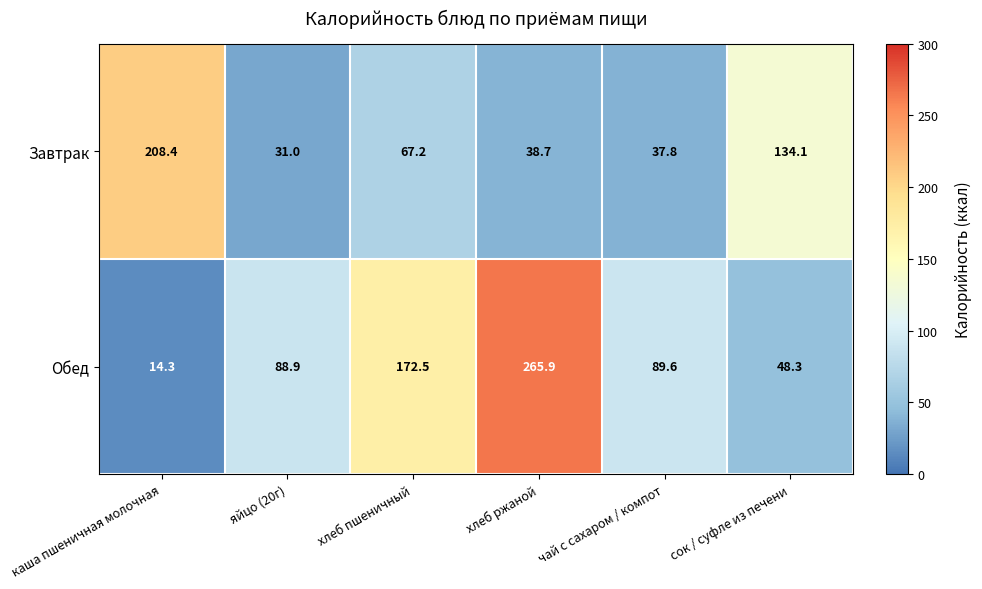

Where does the Завтрак series first go above 67?

каша пшеничная молочная